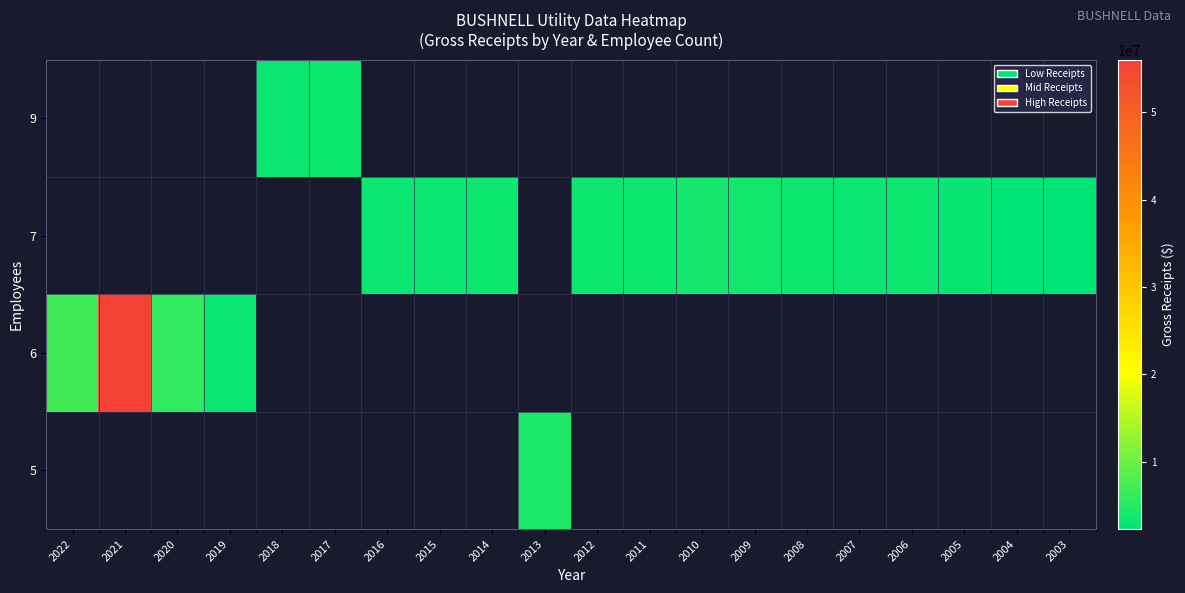

What is the minimum value shown in the chart?

2305750.0